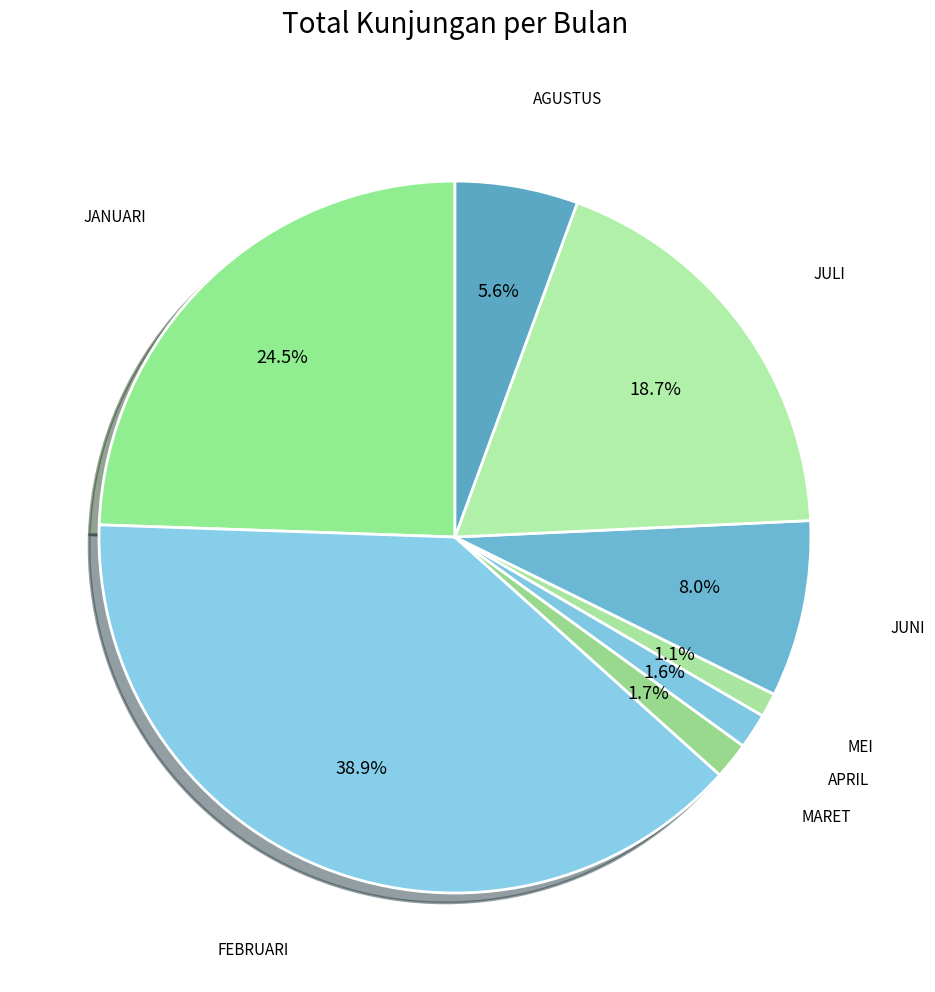

What is the largest slice in the pie chart?

FEBRUARI